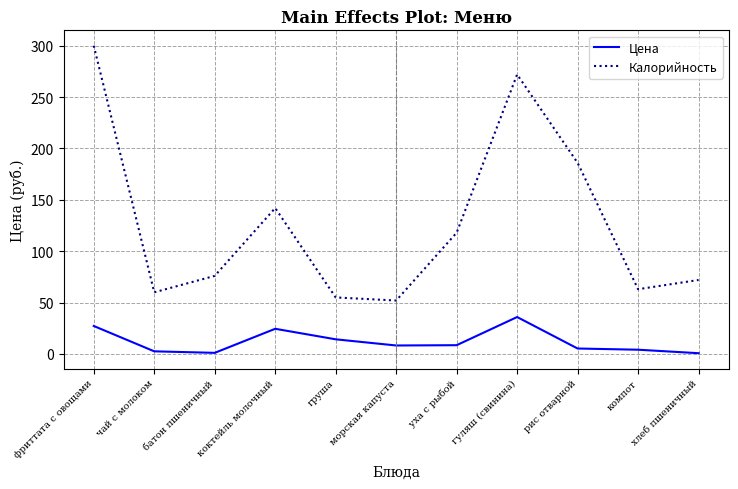

True or false: Калорийность and Цена cross at least once.

False